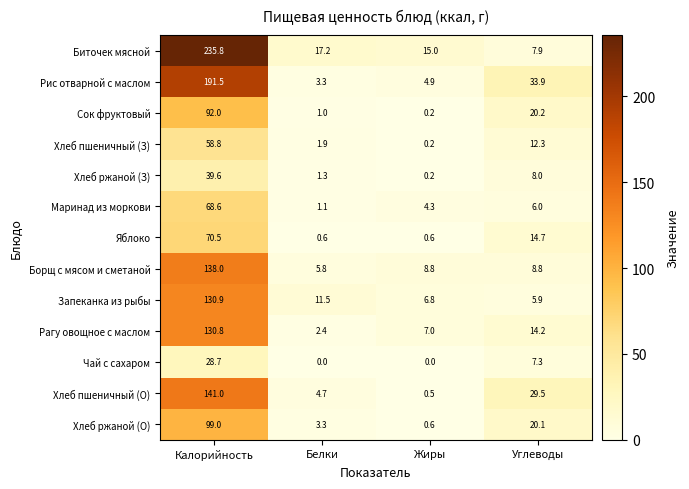

The Маринад из моркови series shows 68.6 at Калорийность. True or false?

True